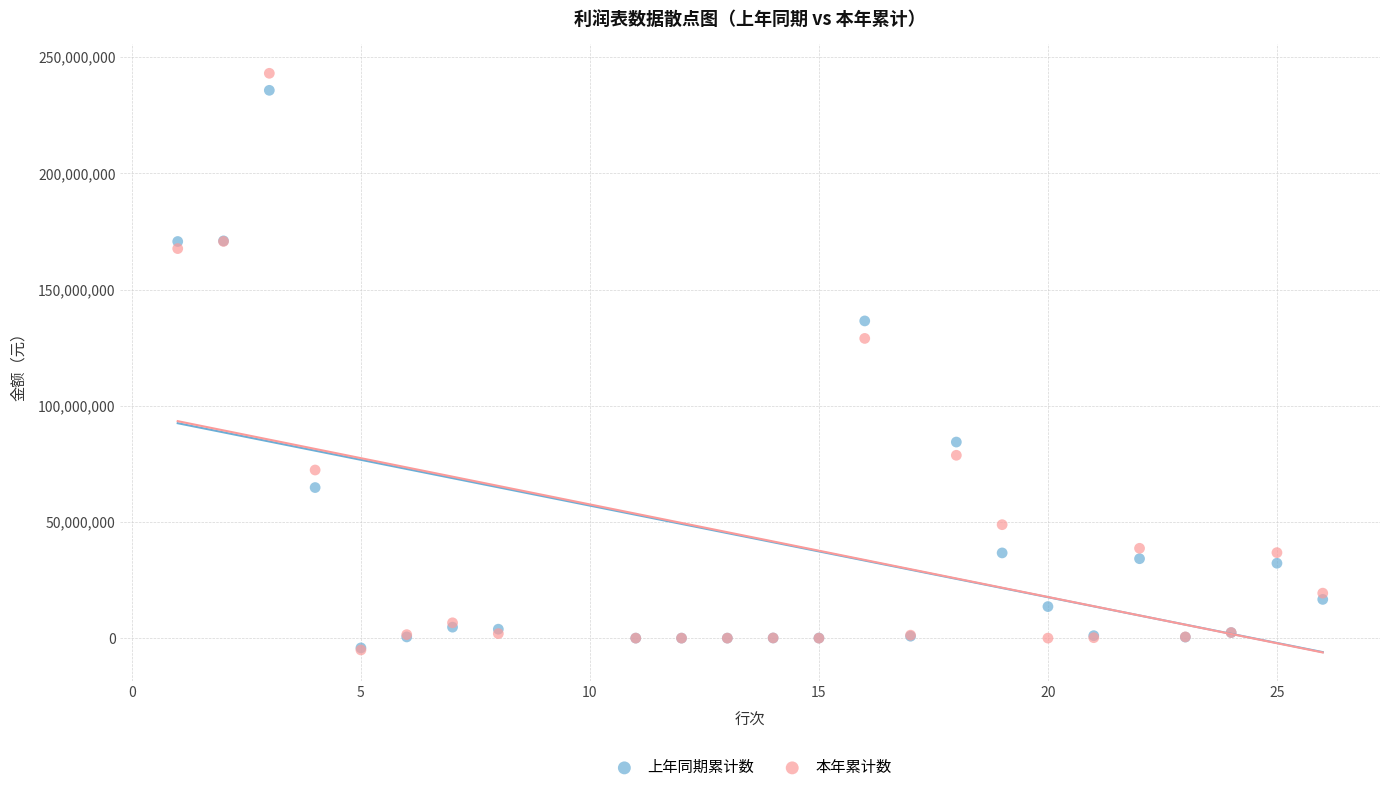

In the 本年累计数 series, what Y value is closest to 118984204?

128970399.1